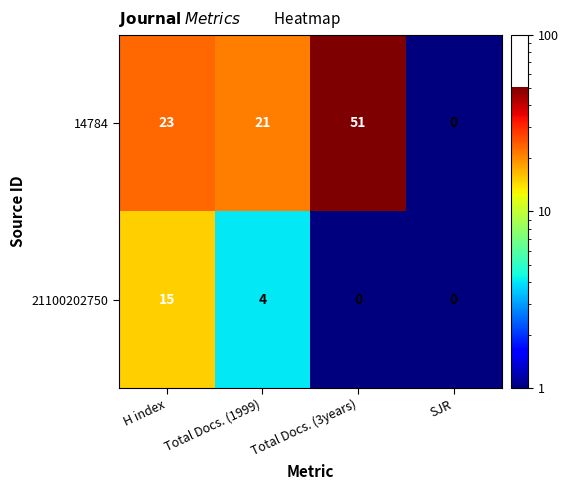

What is the sum of all 14784 values?

95